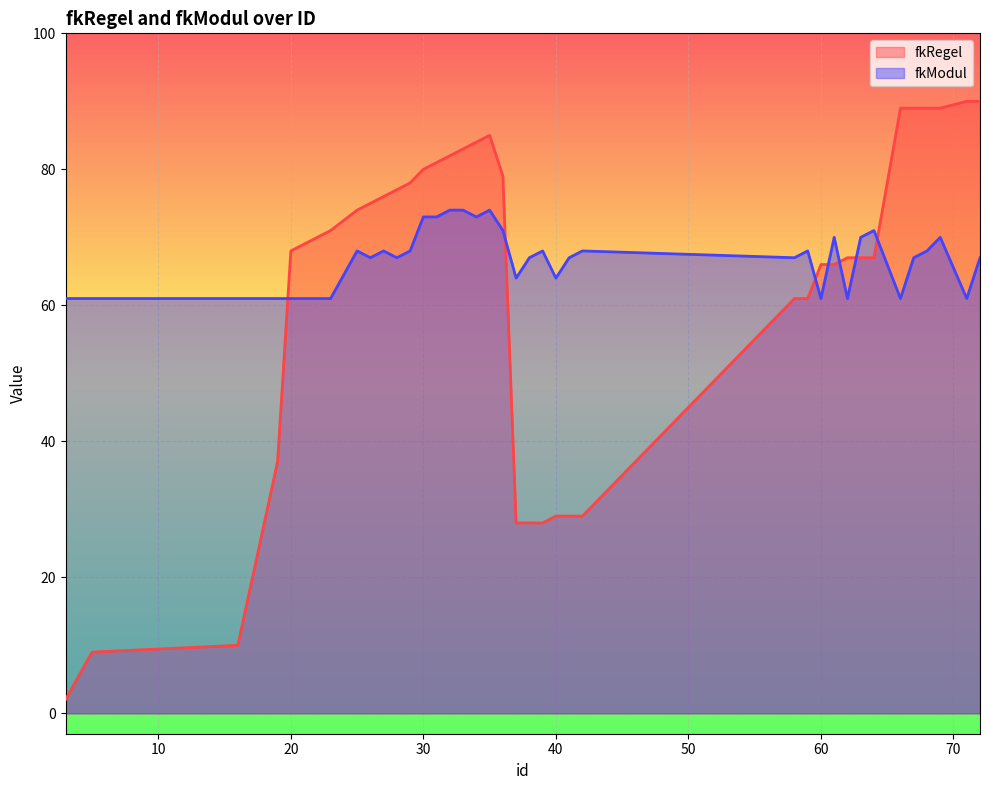

At which category does the chart reach its minimum across all series?

3